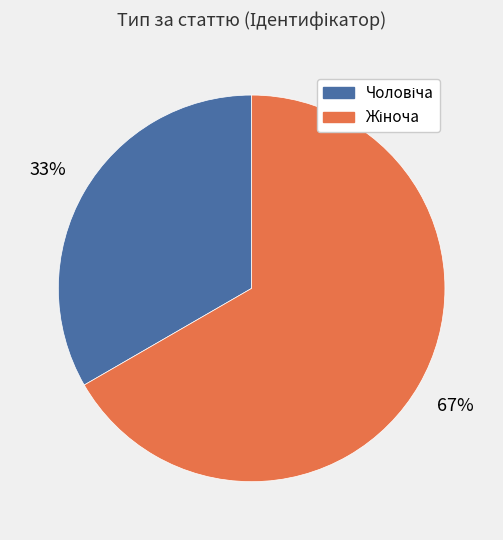

Is there any slice that represents more than half of the pie?

Yes